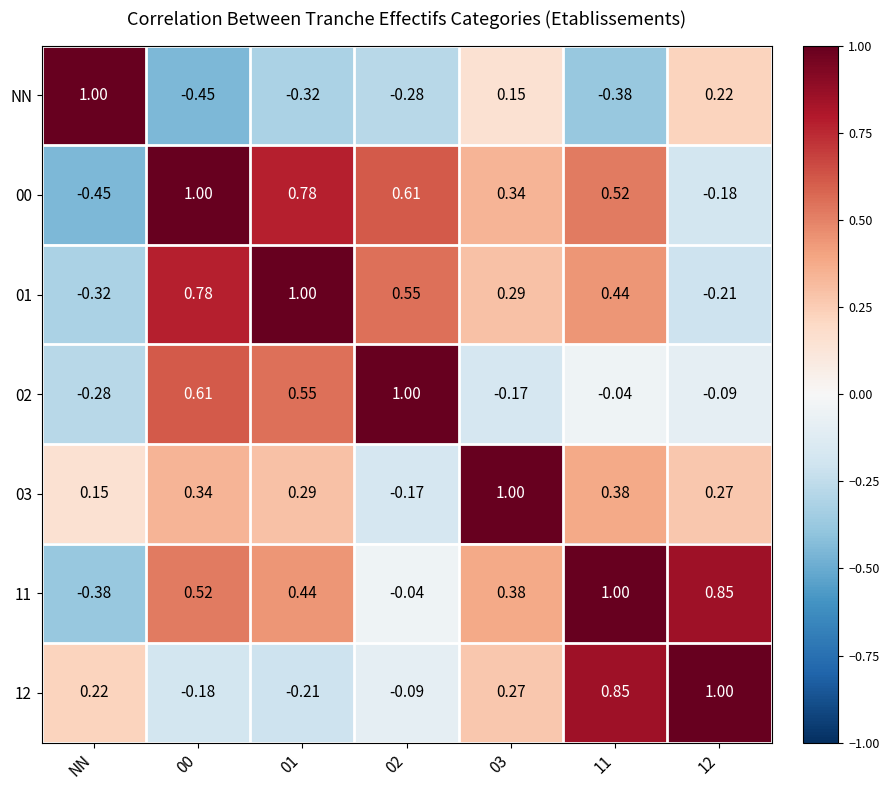

At which label does 03 first exceed 0?

NN